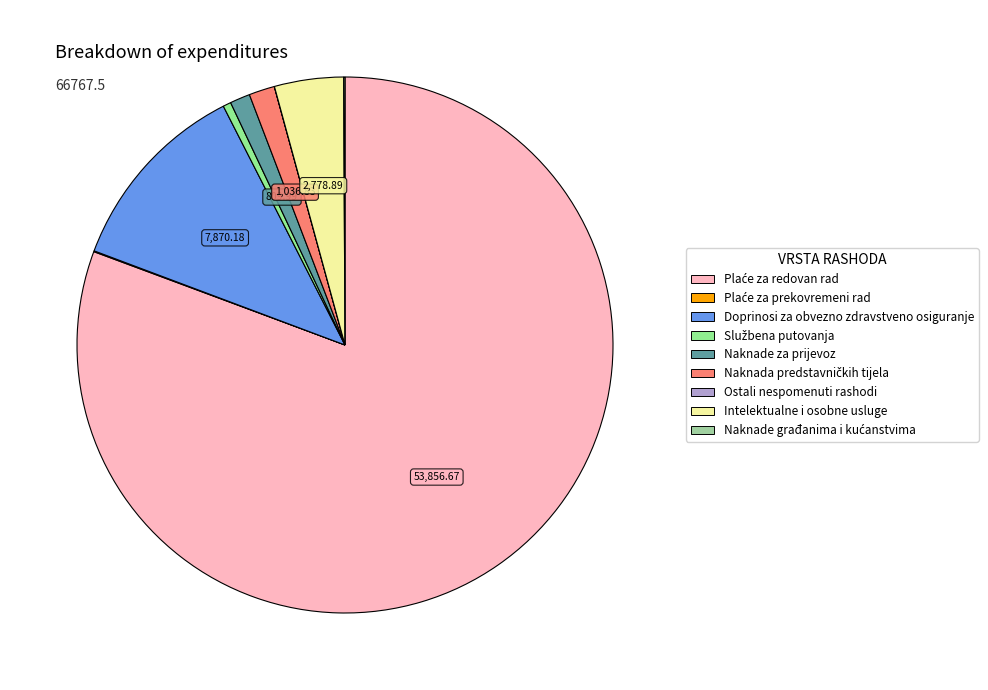

Which has a higher value, Doprinosi za obvezno zdravstveno osiguranje or Plaće za redovan rad?

Plaće za redovan rad